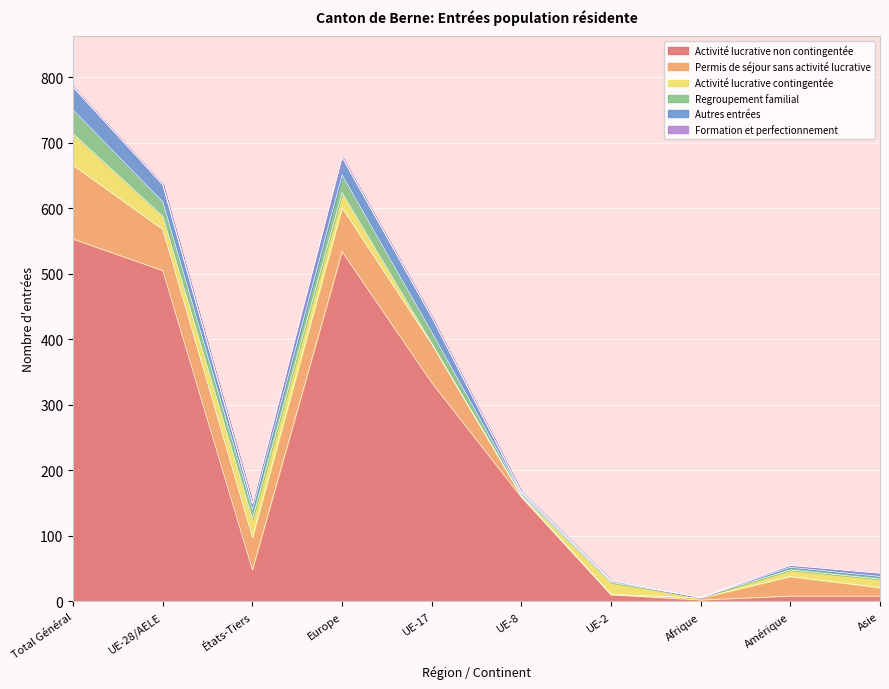

Reading left to right, what are all the values shown in this chart?

Activité lucrative non contingentée: Total Général=553	UE-28/AELE=505	États-Tiers=48	Europe=534	UE-17=334	UE-8=159	UE-2=10	Afrique=2	Amérique=8	Asie=8
Permis de séjour sans activité lucrative: Total Général=113	UE-28/AELE=63	États-Tiers=50	Europe=67	UE-17=59	UE-8=2	UE-2=1	Afrique=3	Amérique=30	Asie=13
Activité lucrative contingentée: Total Général=48	UE-28/AELE=20	États-Tiers=28	Europe=23	UE-17=1	UE-8=1	UE-2=18	Afrique=1	Amérique=10	Asie=13
Regroupement familial: Total Général=36	UE-28/AELE=22	États-Tiers=14	Europe=27	UE-17=17	UE-8=3	UE-2=2	Afrique=0	Amérique=4	Asie=4
Autres entrées: Total Général=35	UE-28/AELE=26	États-Tiers=9	Europe=27	UE-17=23	UE-8=2	UE-2=1	Afrique=0	Amérique=3	Asie=5
Formation et perfectionnement: Total Général=0	UE-28/AELE=0	États-Tiers=0	Europe=0	UE-17=0	UE-8=0	UE-2=0	Afrique=0	Amérique=0	Asie=0